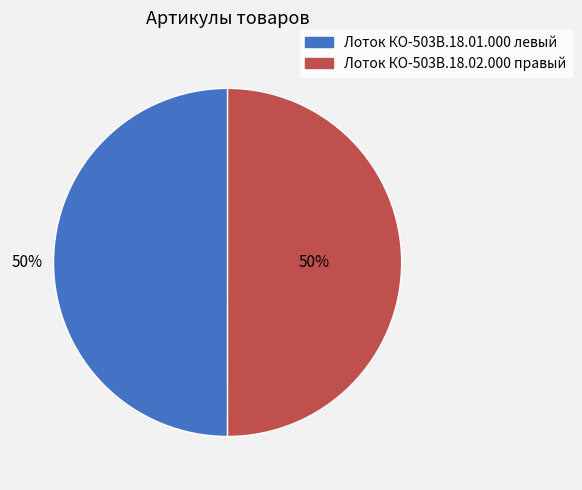

Is it true that Лоток КО-503В.18.01.000 левый is 58% of the pie?

False